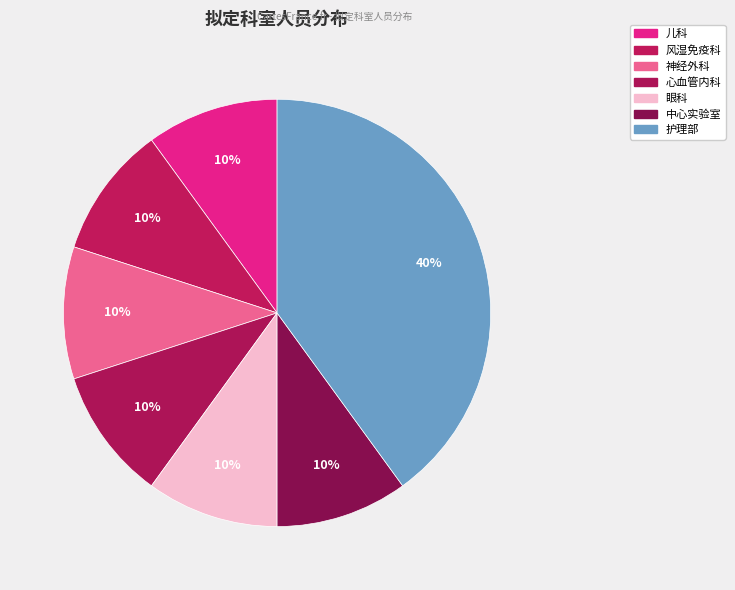

What is the largest slice in the pie chart?

护理部